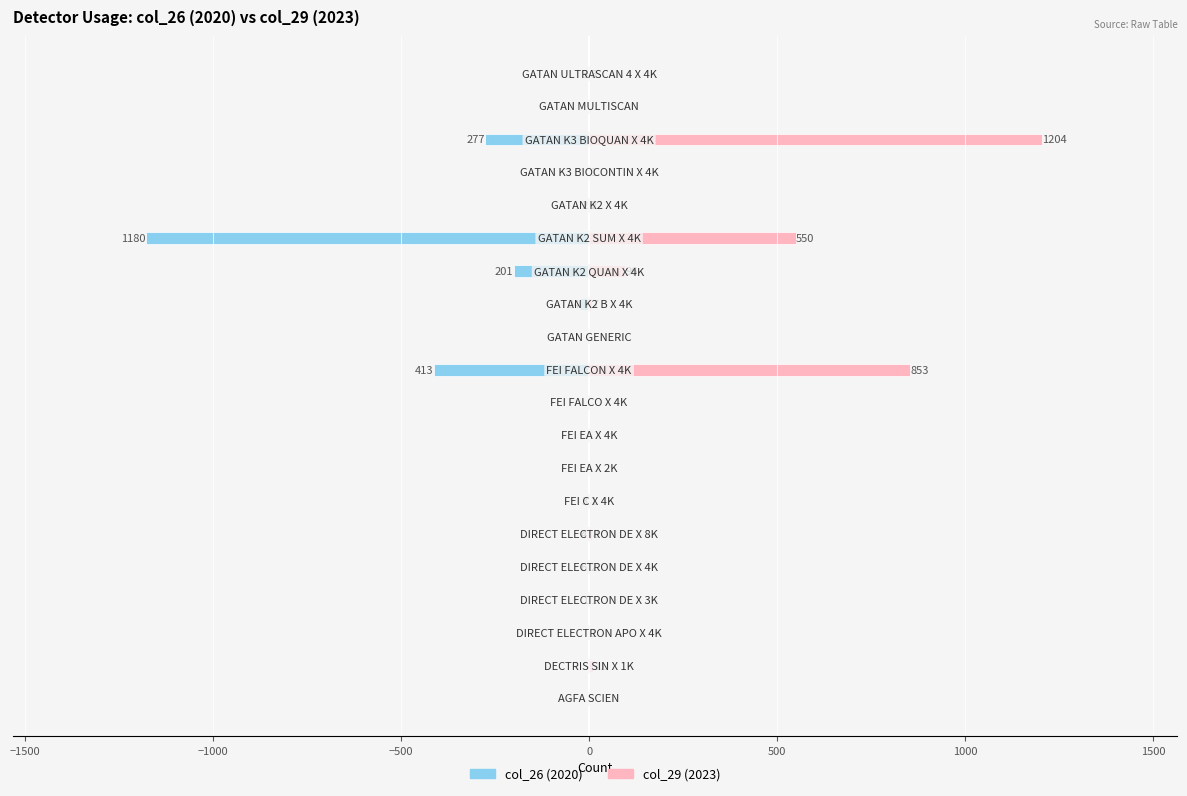

List the series in order of their peak value, lowest first.

col_26 (2020), col_29 (2023)